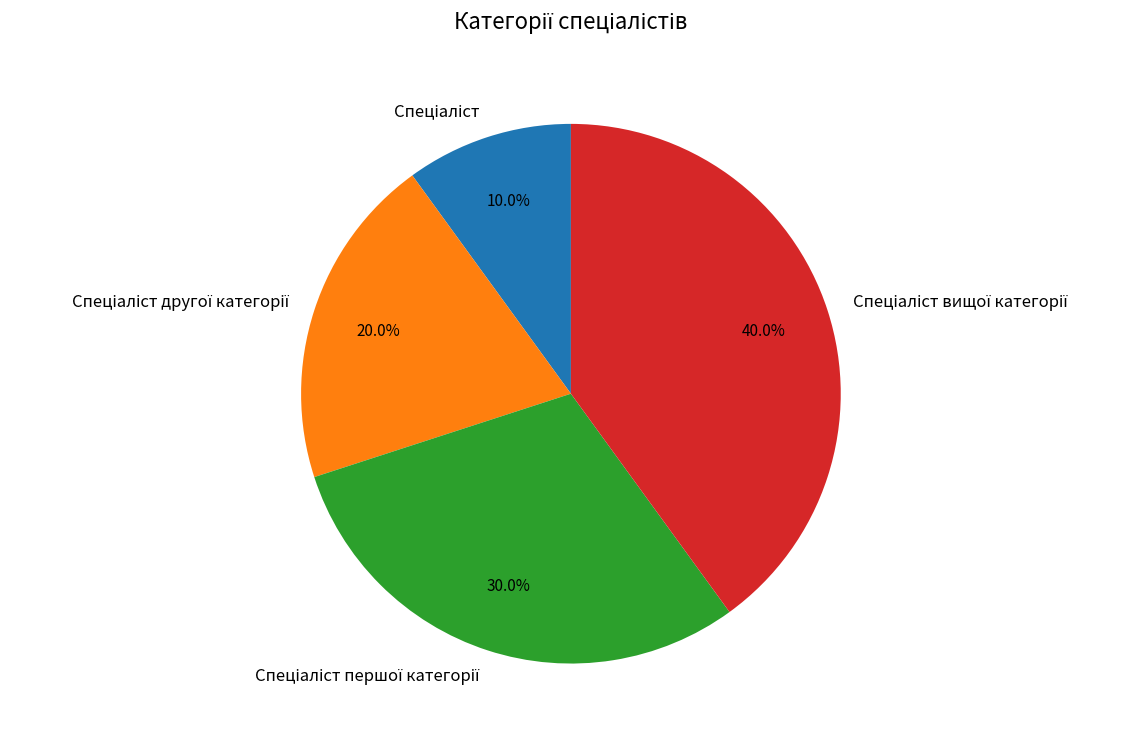

Does any single category account for the majority?

No